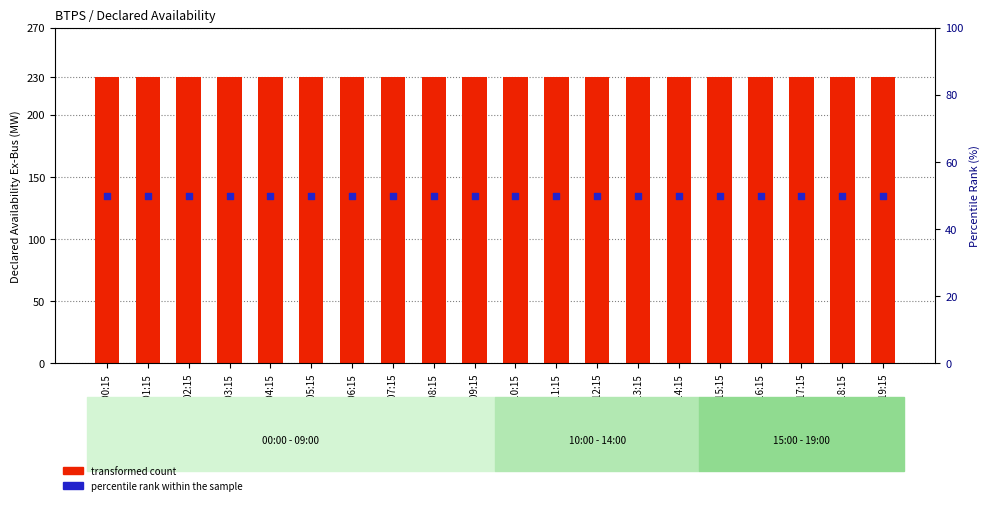

Which series has the largest total across all categories?

transformed count